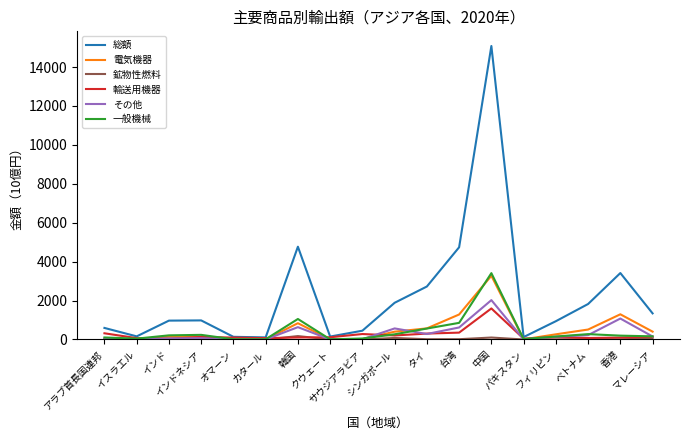

What is the maximum value for 一般機械?

3410.0